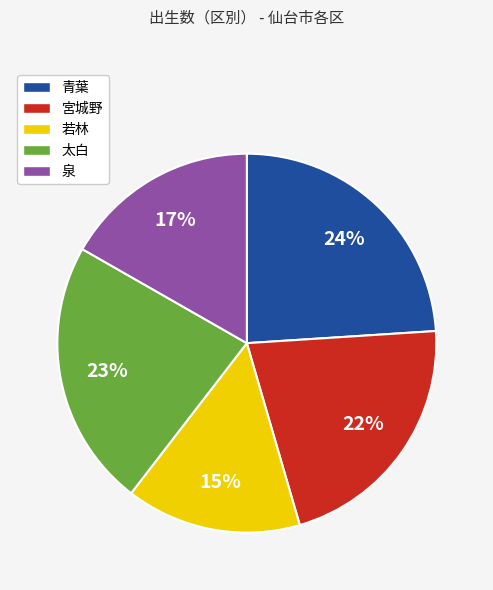

Combined, do 宮城野 and 太白 account for over 50%?

No